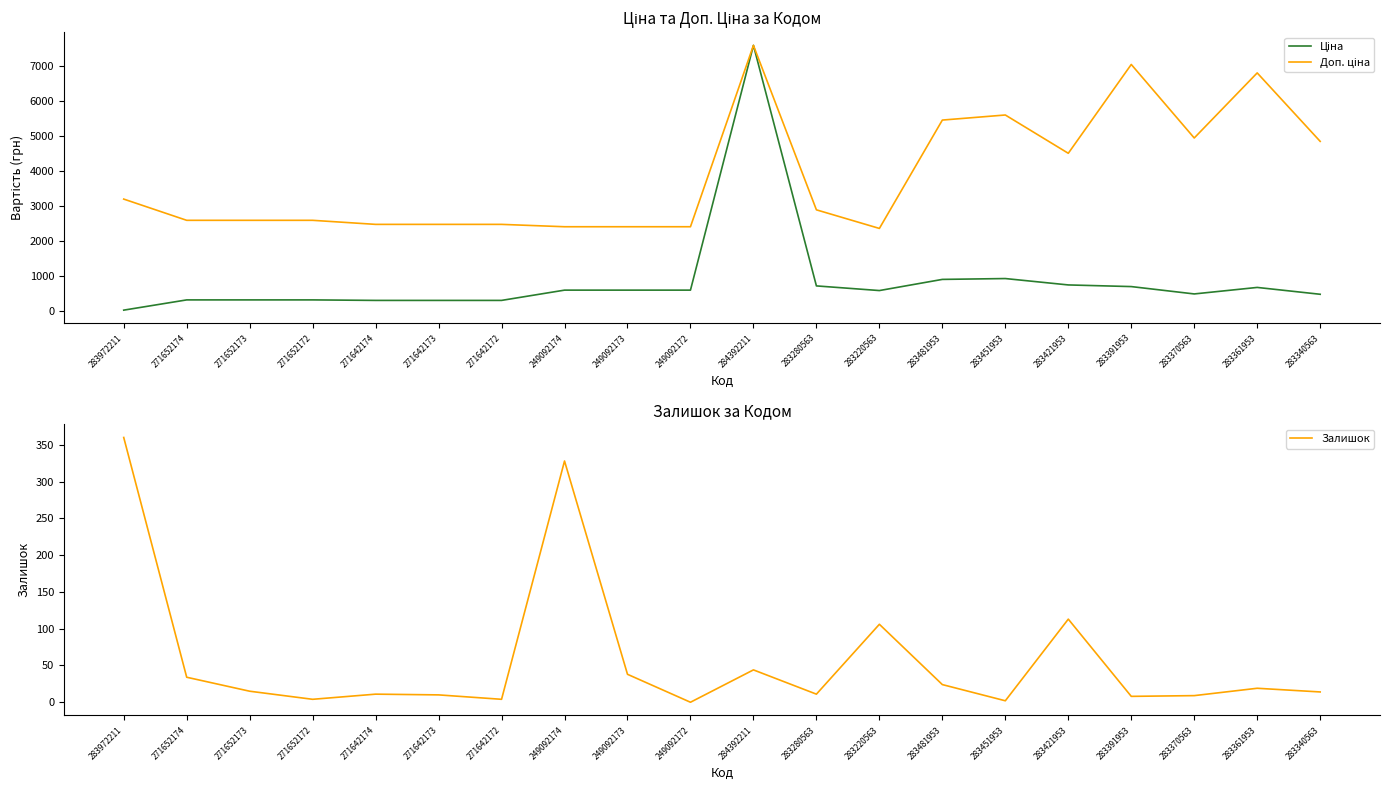

What is the label of the 4th point from the right?

283391953